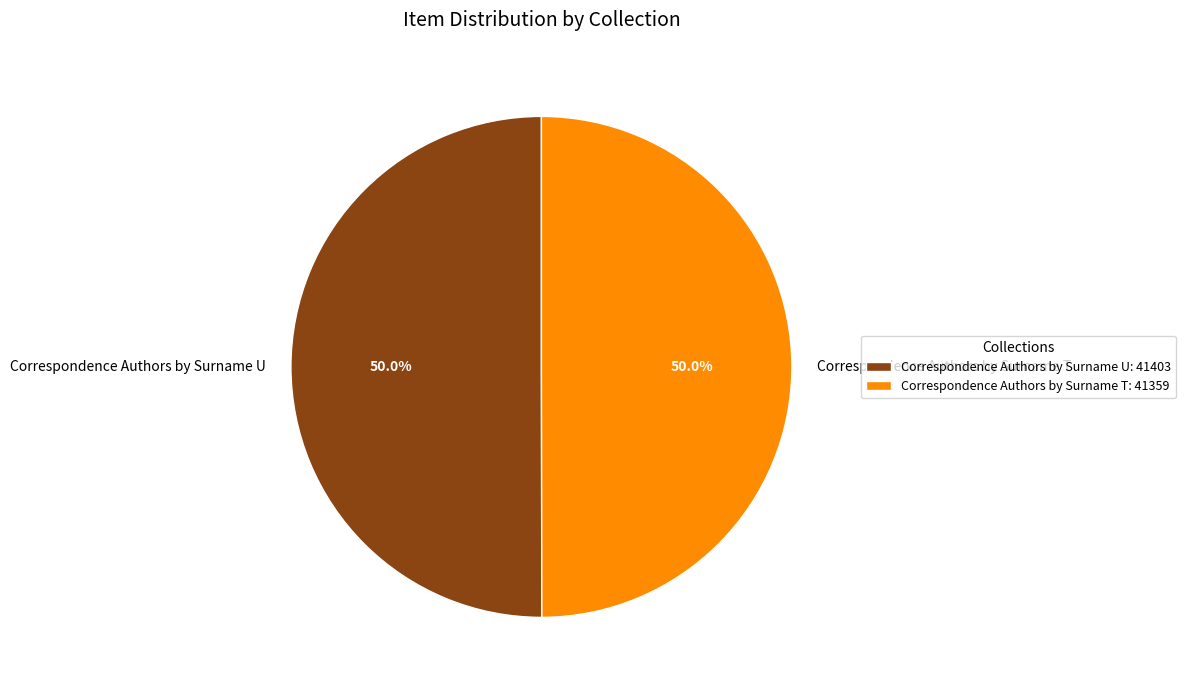

Is the sum of Correspondence Authors by Surname T and Correspondence Authors by Surname U greater than half?

Yes